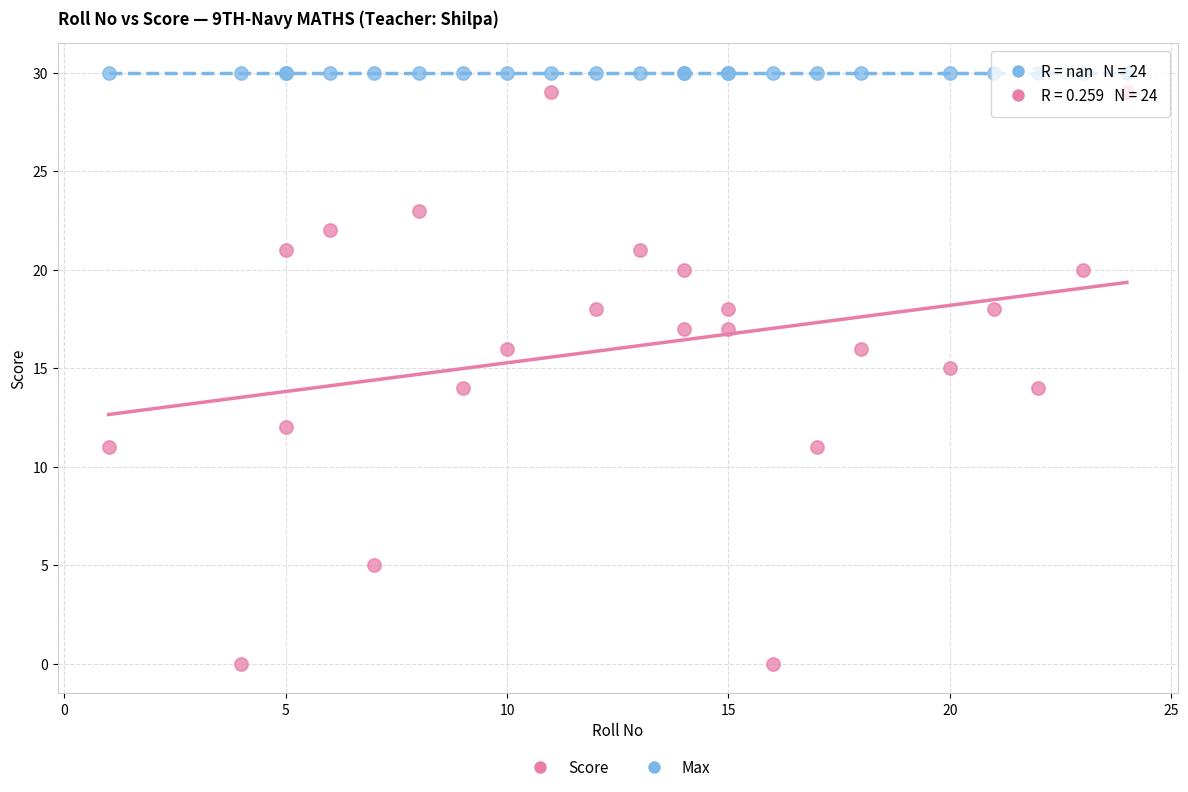

Which series reaches the maximum Y coordinate?

Max